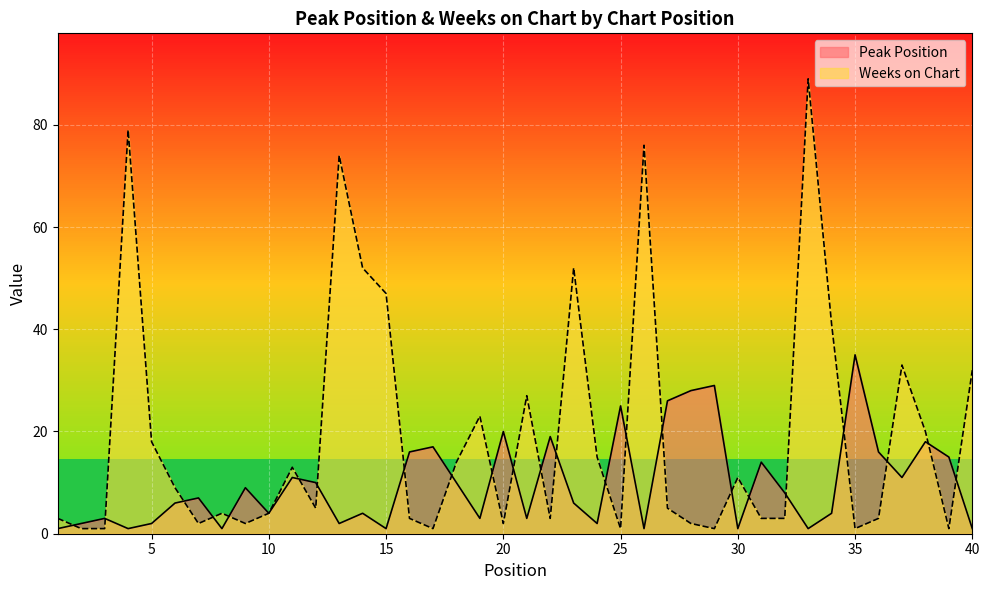

List the labels in order of Weeks on Chart value, smallest first.

2, 3, 17, 25, 29, 35, 39, 7, 9, 20, 28, 1, 16, 22, 31, 32, 36, 8, 10, 12, 27, 6, 30, 11, 18, 24, 5, 38, 19, 21, 40, 37, 34, 15, 14, 23, 13, 26, 4, 33